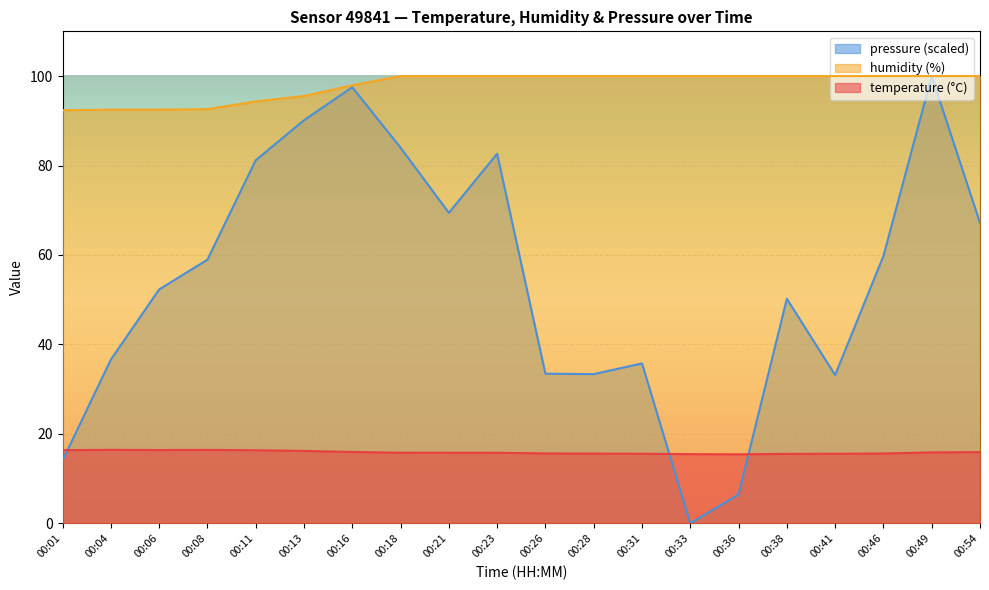

At how many categories does at least one series exceed 82?

20